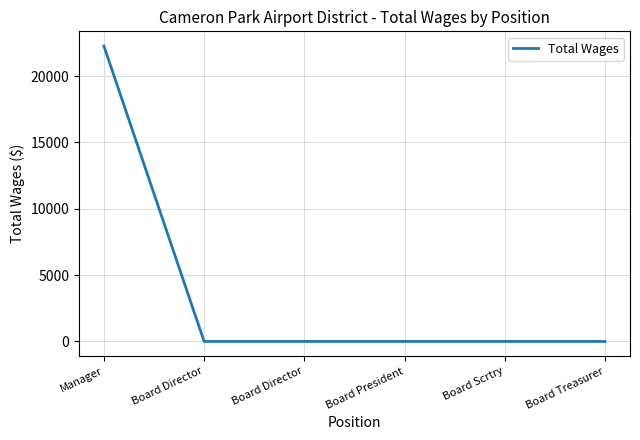

What is the average value?

3710